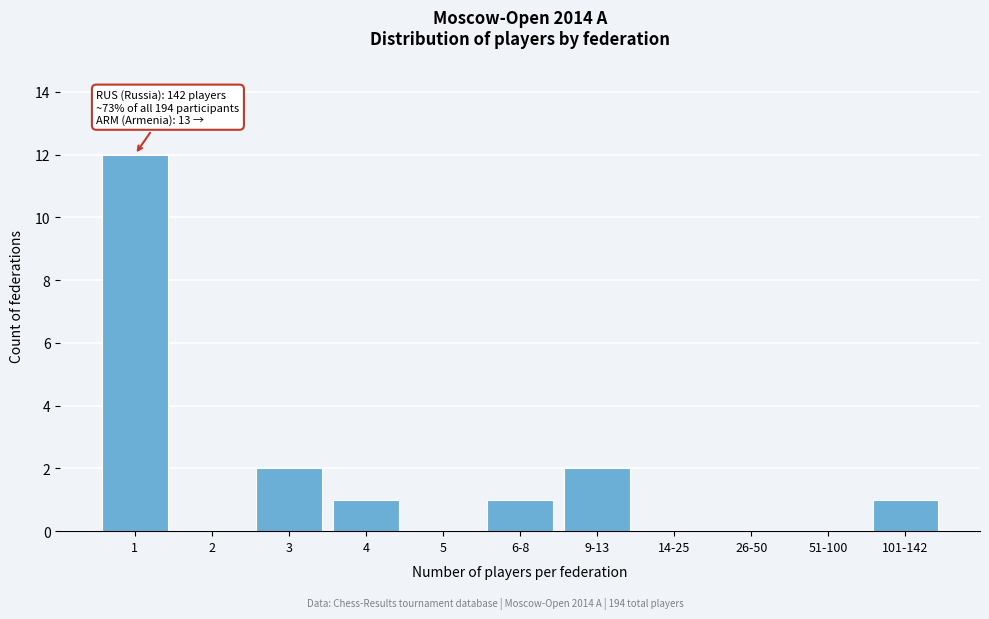

Reading left to right, transcribe all the data shown in this chart.

1=12	2=0	3=2	4=1	5=0	6-8=1	9-13=2	14-25=0	26-50=0	51-100=0	101-142=1